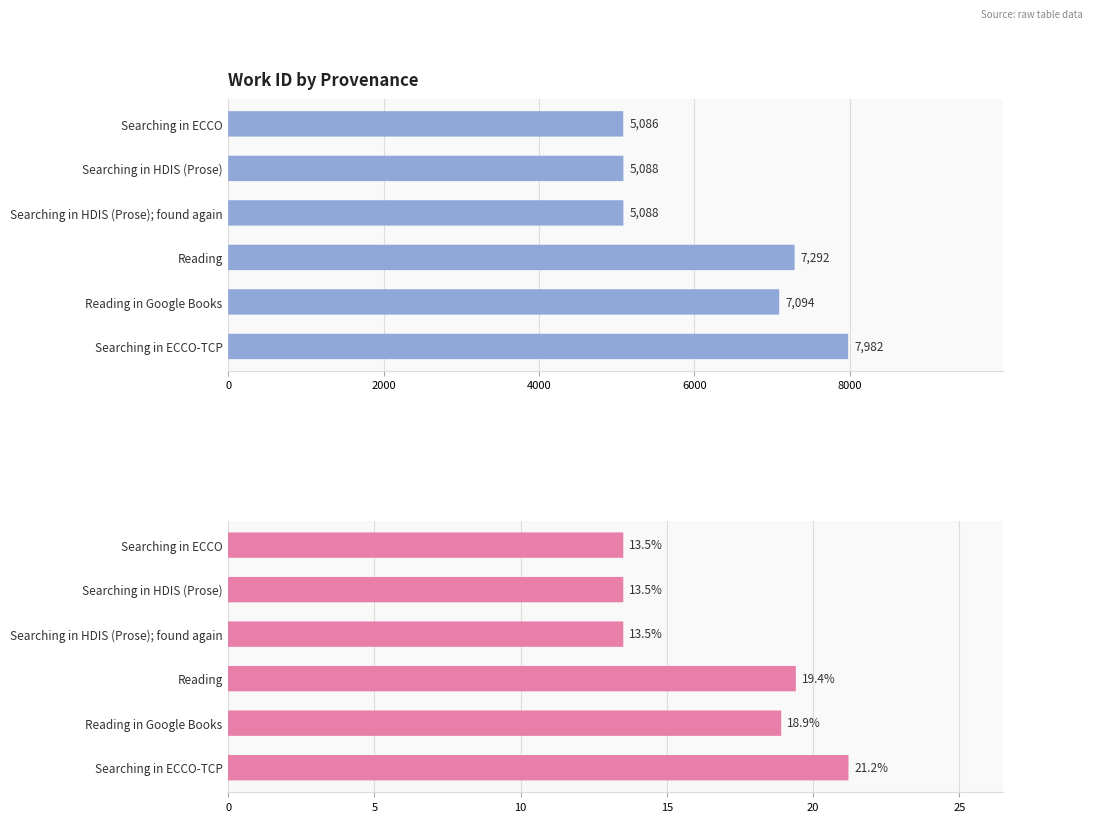

Does the chart contain any negative values?

No